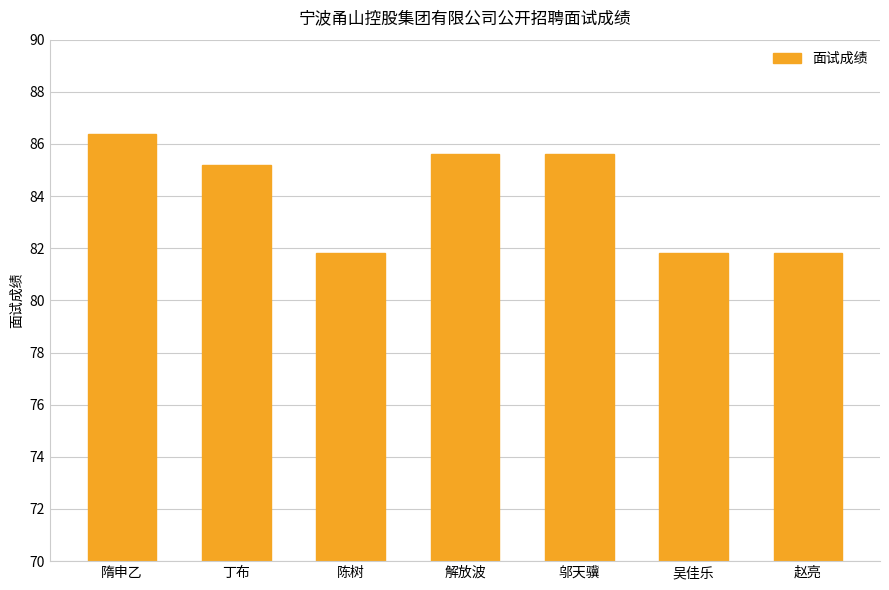

What position from the right is 邬天骥?

3